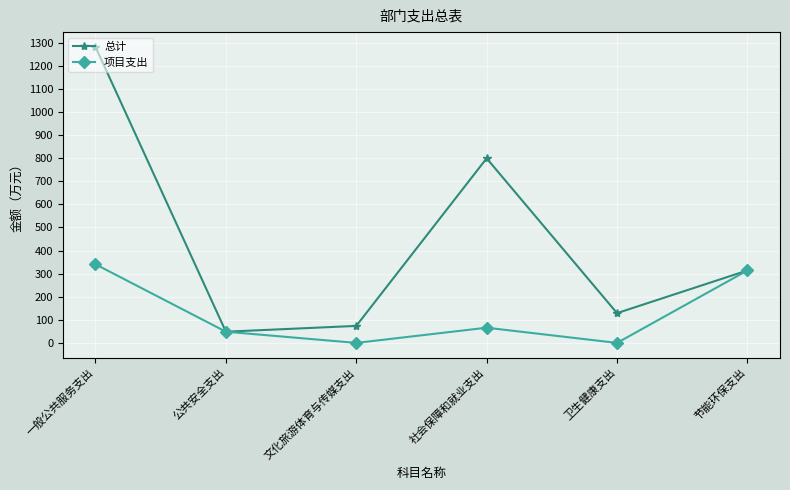

Between 卫生健康支出 and 节能环保支出, which series saw the biggest shift?

项目支出